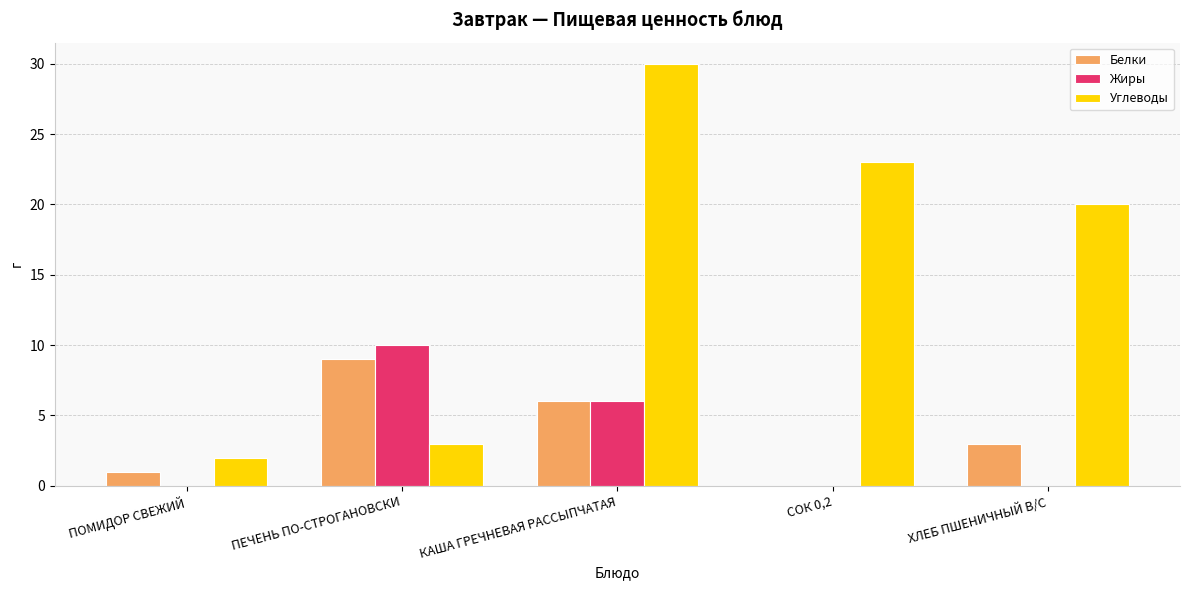

Is the value of Жиры at ХЛЕБ ПШЕНИЧНЫЙ В/С greater than the value of Углеводы at СОК 0,2?

No